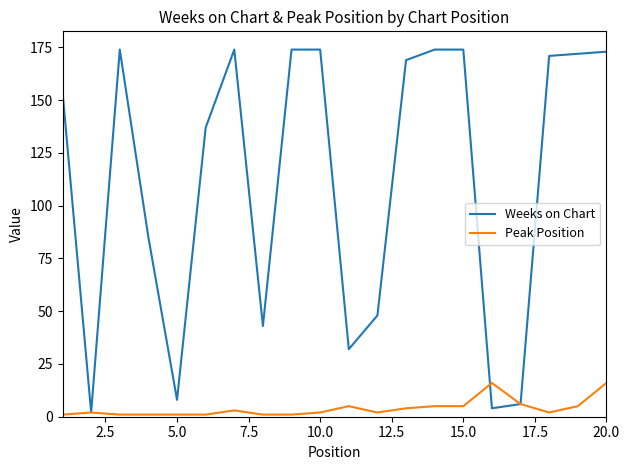

Which series has the largest total across all categories?

Weeks on Chart